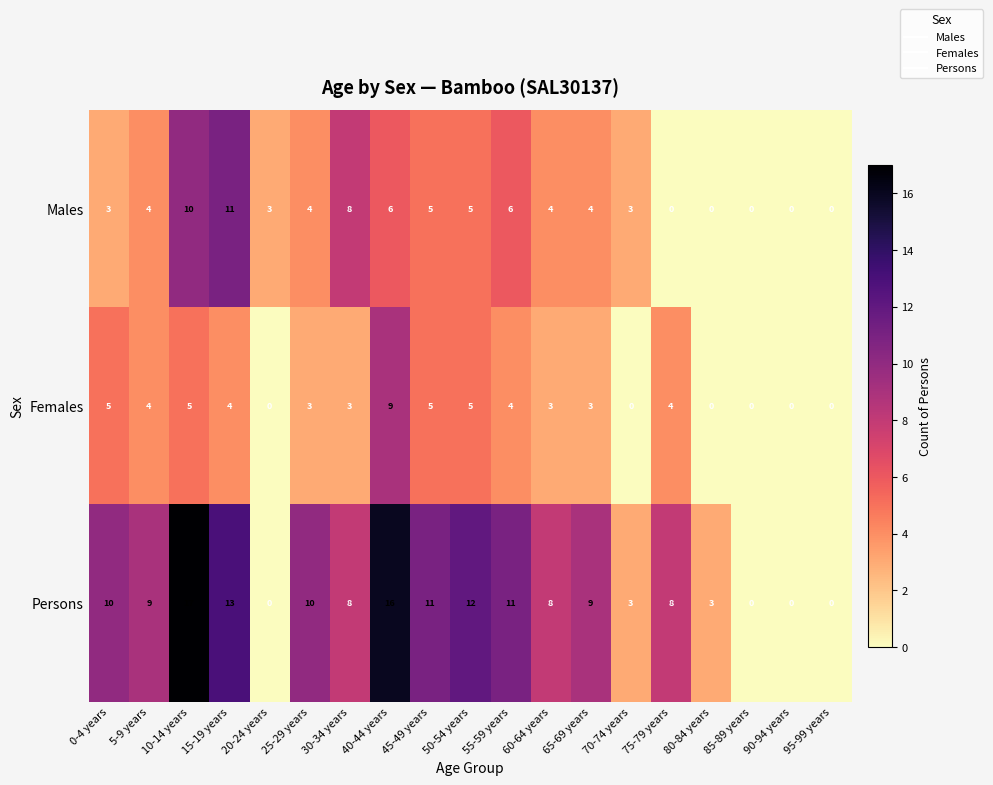

Rank the series by their maximum value, from highest to lowest.

Persons, Males, Females